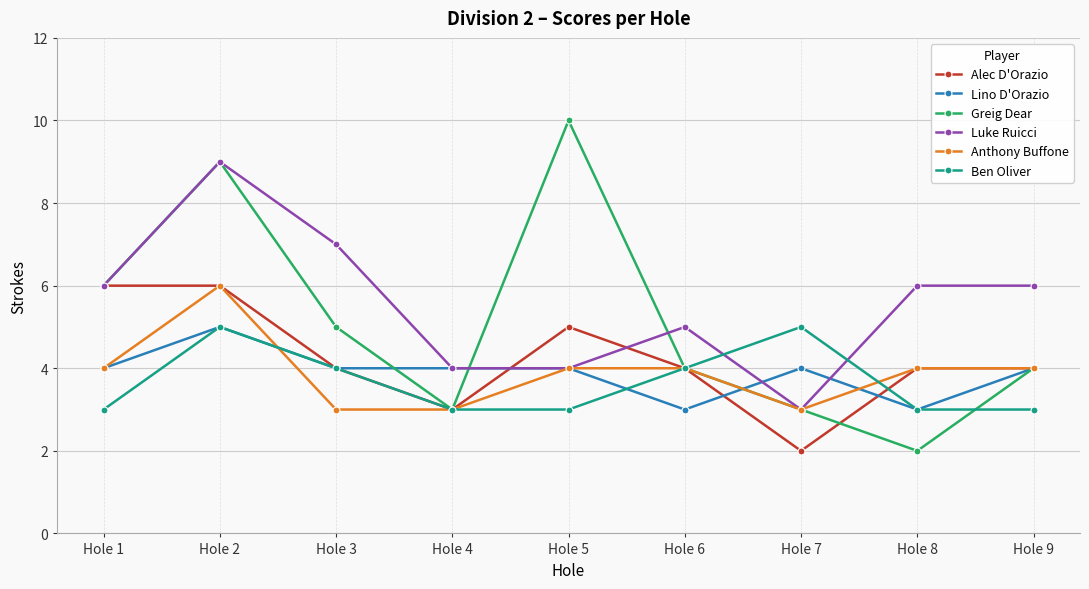

What is the maximum value for Greig Dear?

10